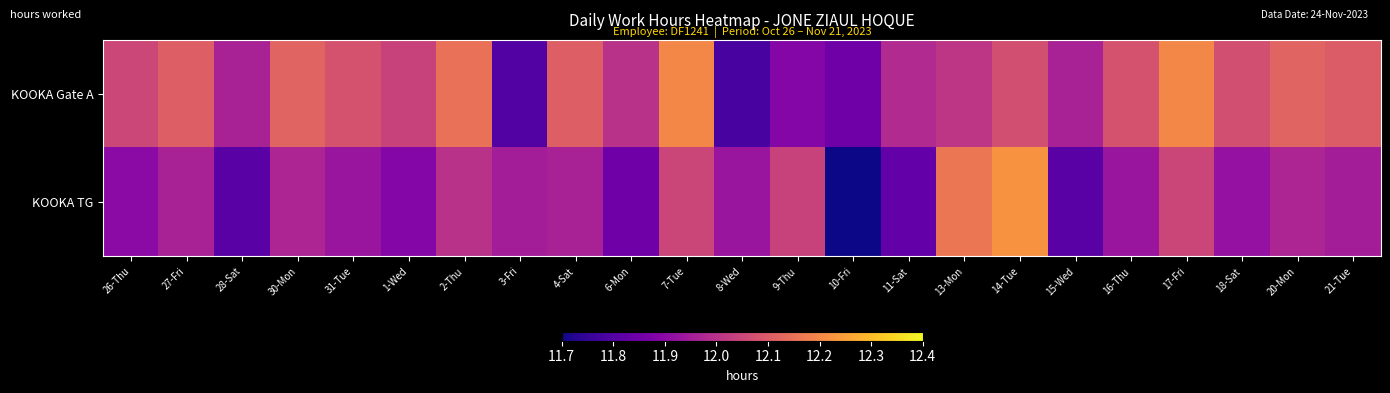

Which series has the largest total across all categories?

KOOKA Gate A